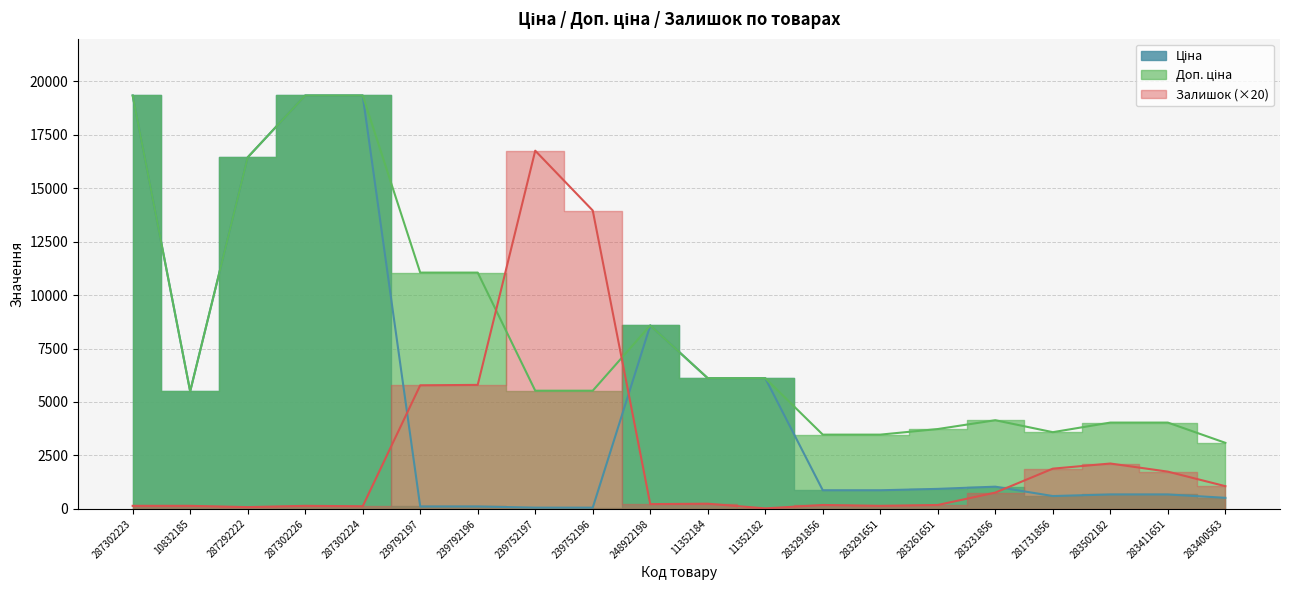

Where does the Залишок series first go above 240?

239792197